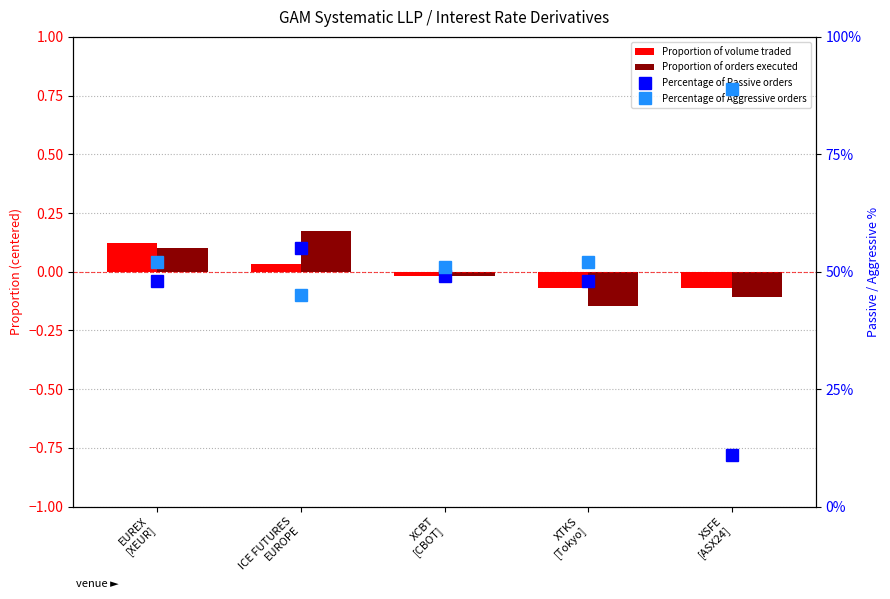

At which label does Proportion of volume traded reach its peak?

EUREX
[XEUR]